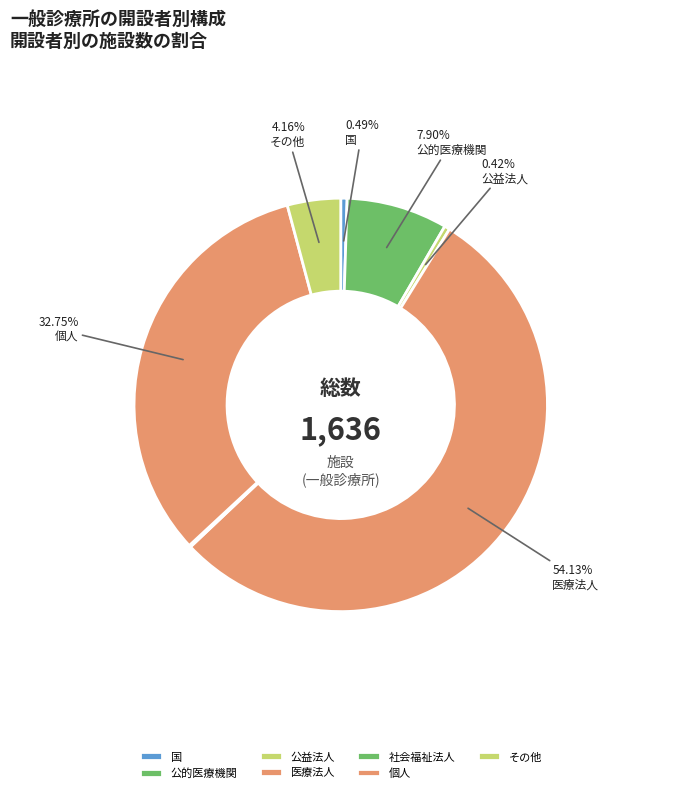

Which category has the smallest portion of the pie?

社会福祉法人